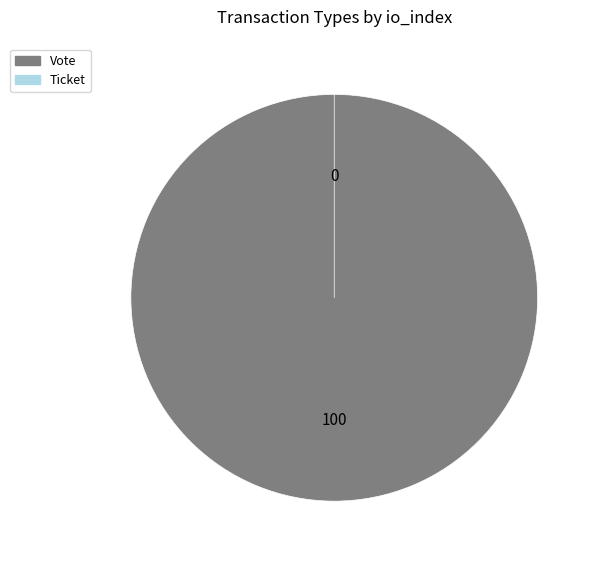

Which category has the biggest portion of the pie?

Vote